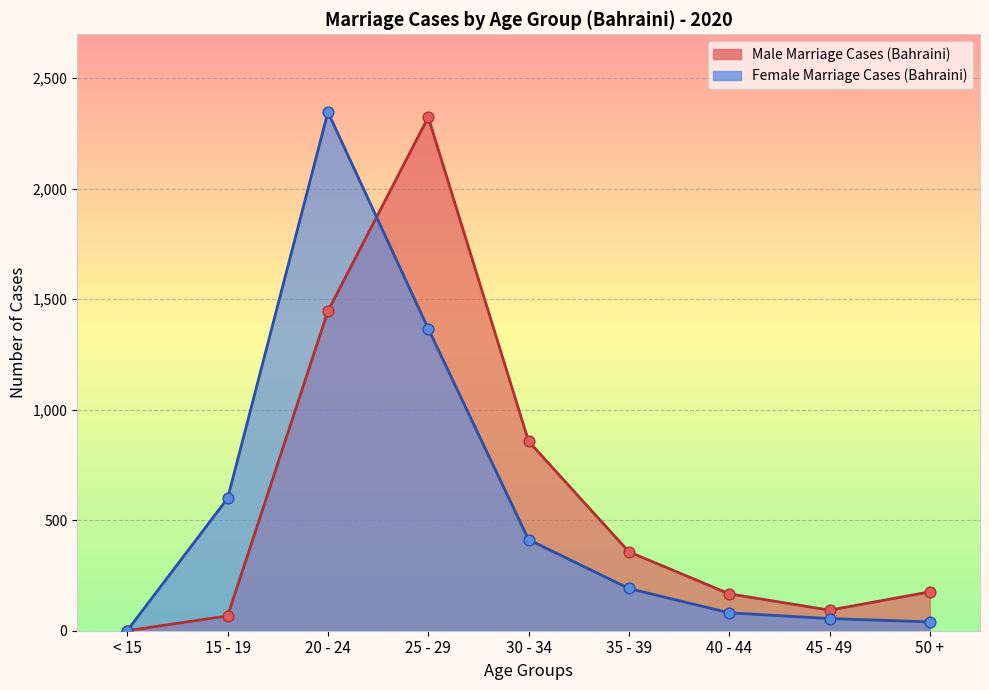

What is the total value across all series at 20 - 24?

3792